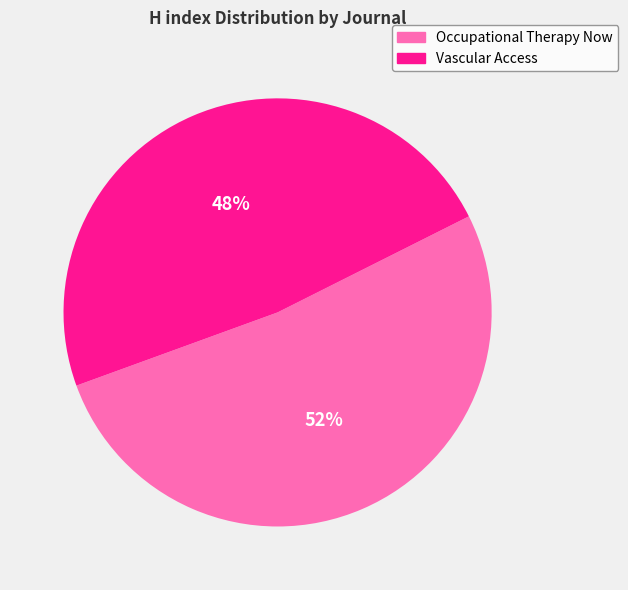

Between Occupational Therapy Now and Vascular Access, which is larger?

Occupational Therapy Now